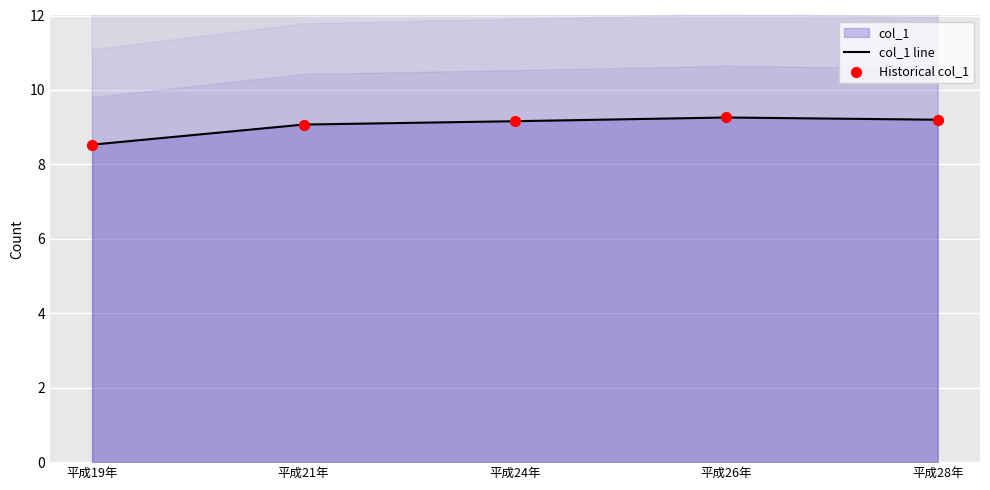

Which series contains the lowest Y value?

col_1 line